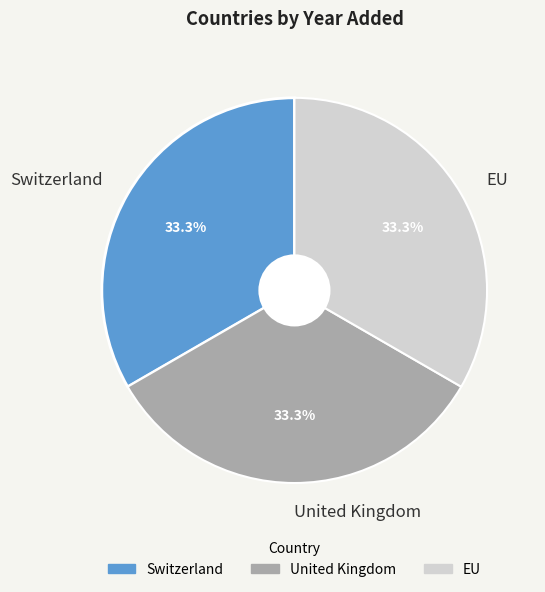

Do Switzerland and EU together represent more than half of the pie?

Yes